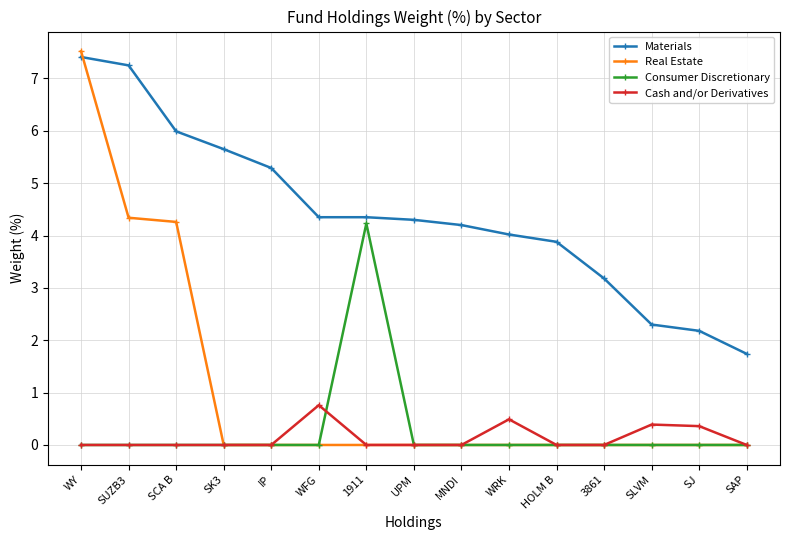

What is the label of the 11th point from the right?

IP